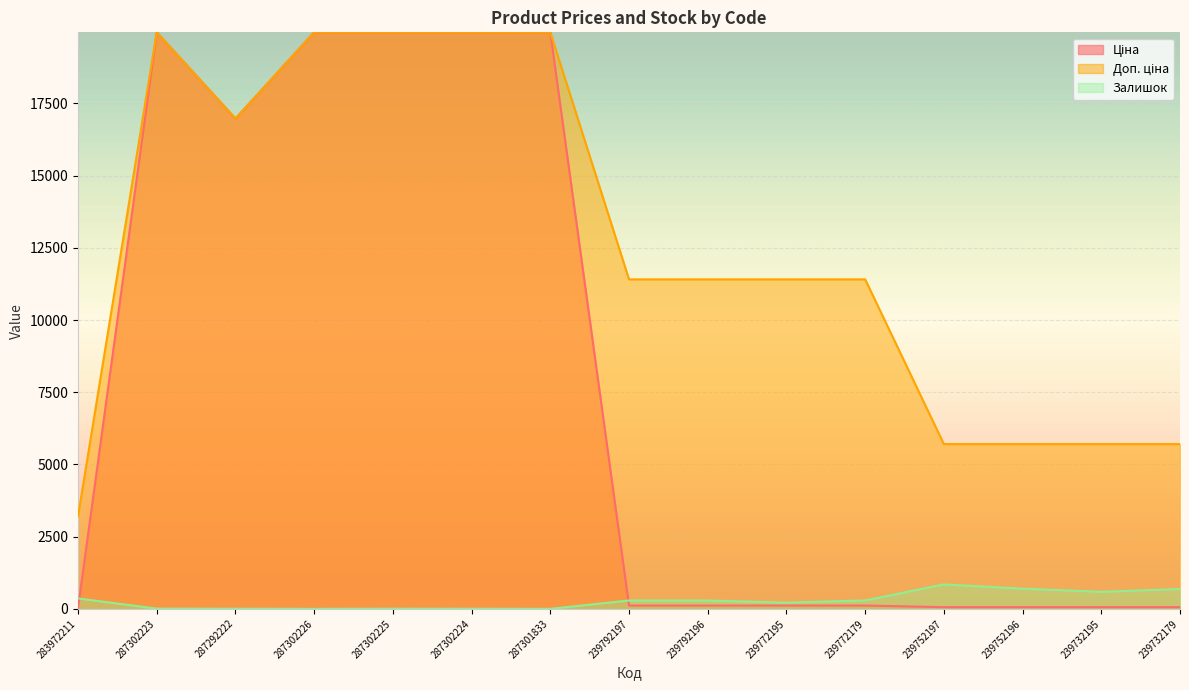

Does the chart display data point markers on the line(s)?

No